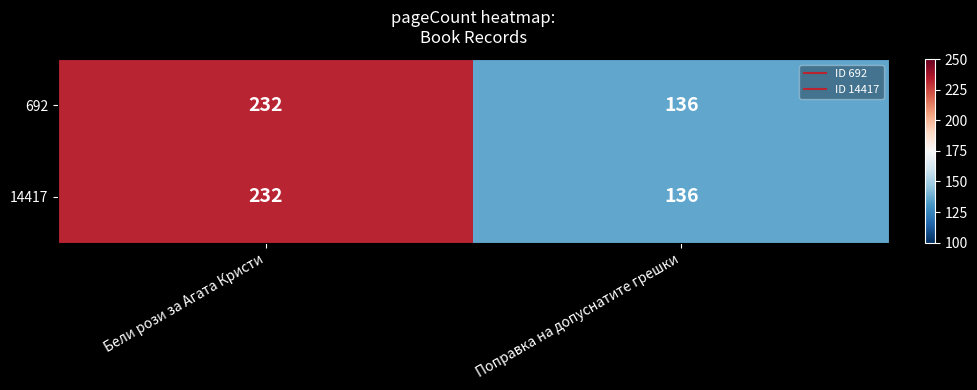

At which category is the sum across all series the highest?

Бели рози за Агата Кристи